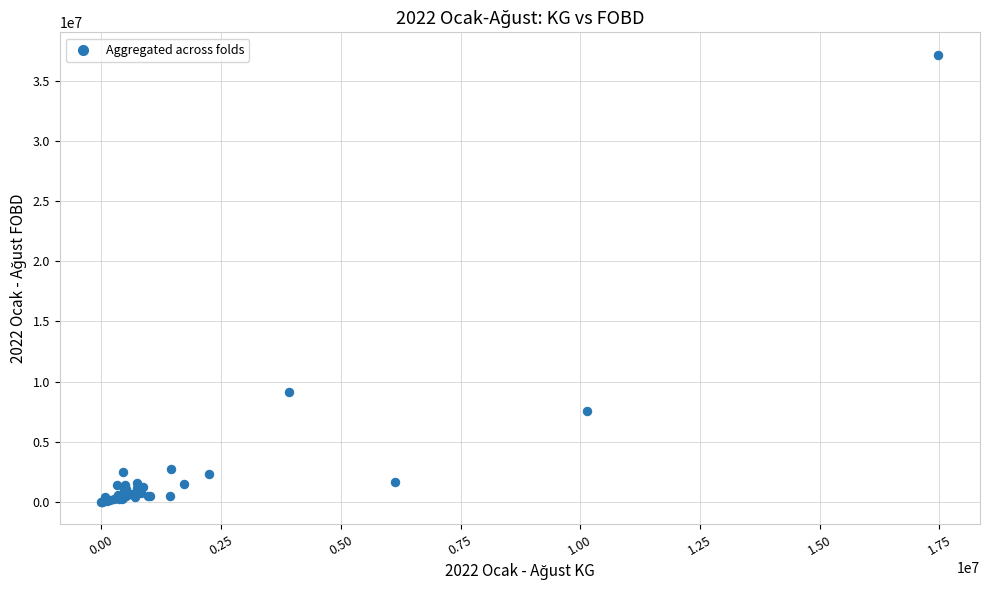

What Y value in the scatter plot is closest to 18582200?

9093082.7